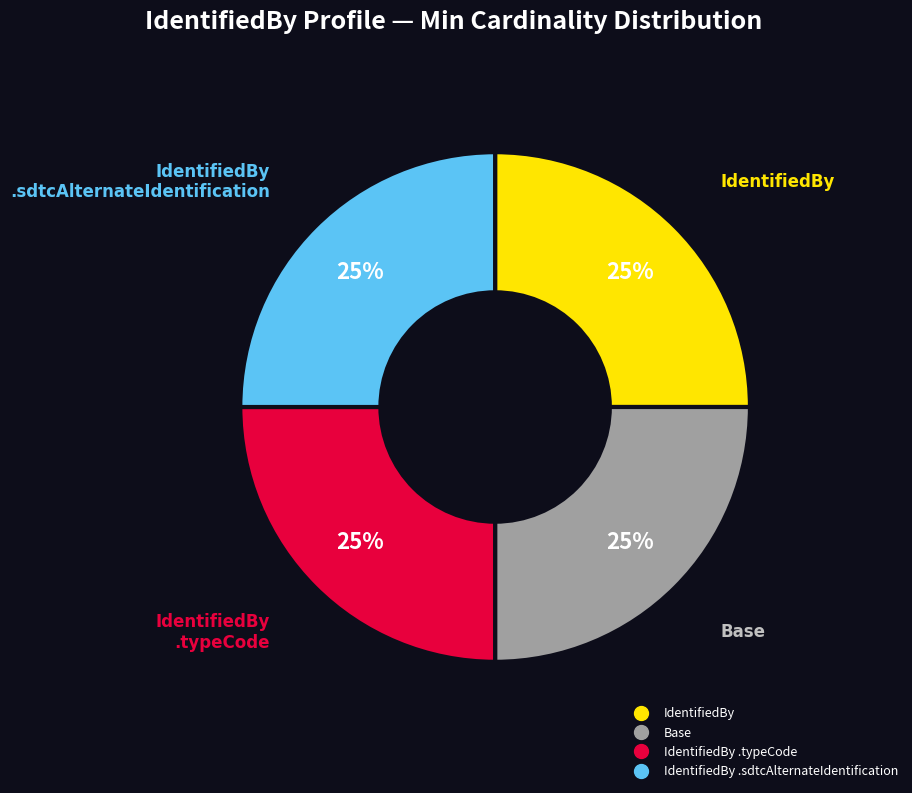

To the nearest percent, what is the average slice percentage?

25%